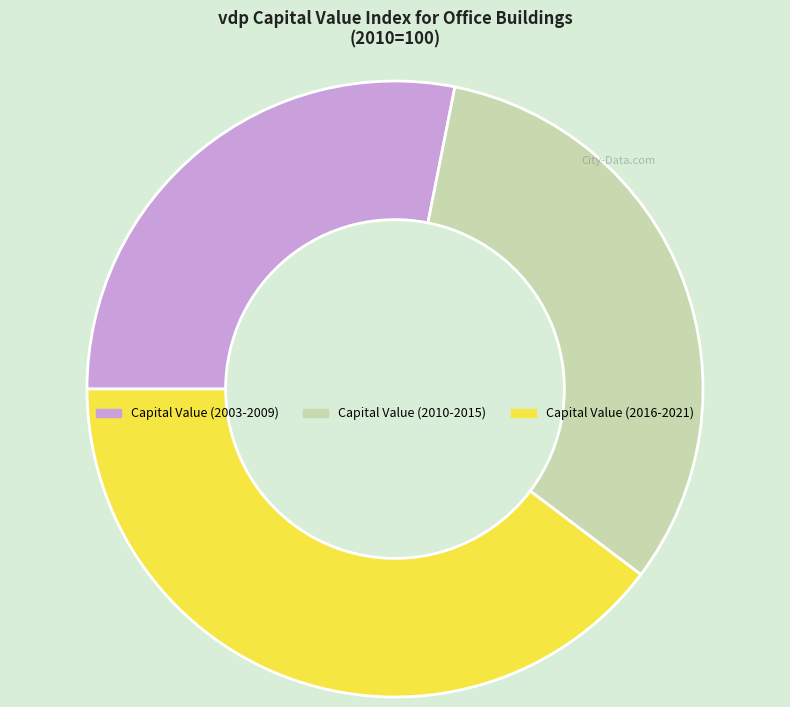

Does any single category account for the majority?

No